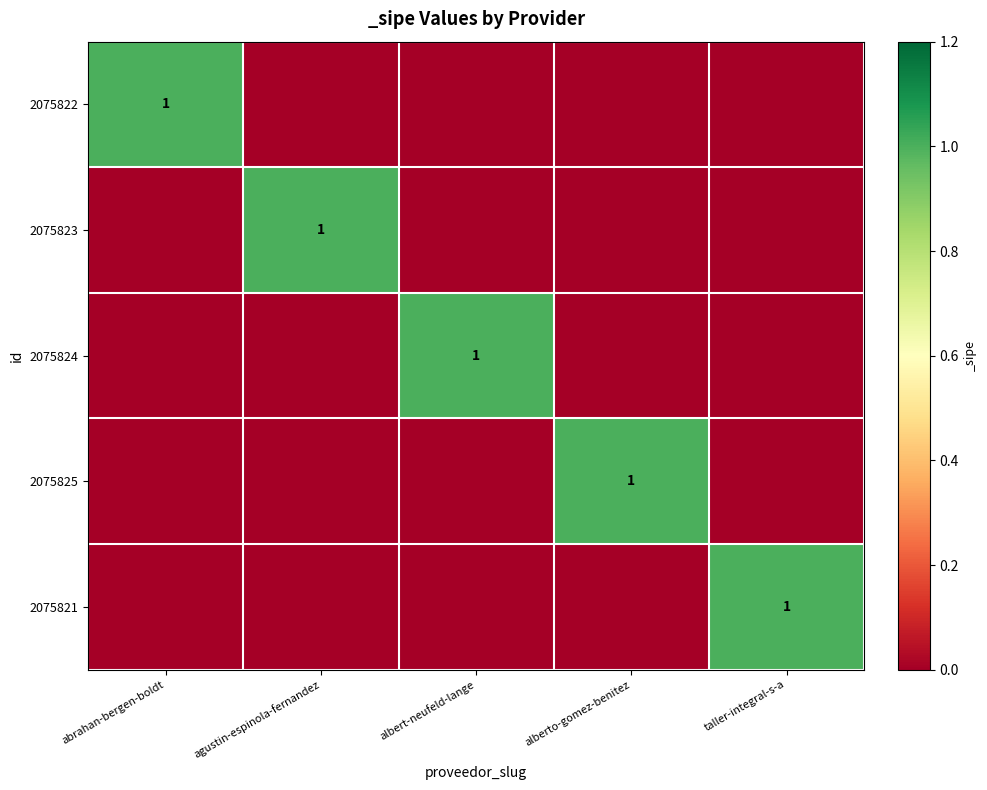

The value of 2075822 at abrahan-bergen-boldt is 1. True or false?

True